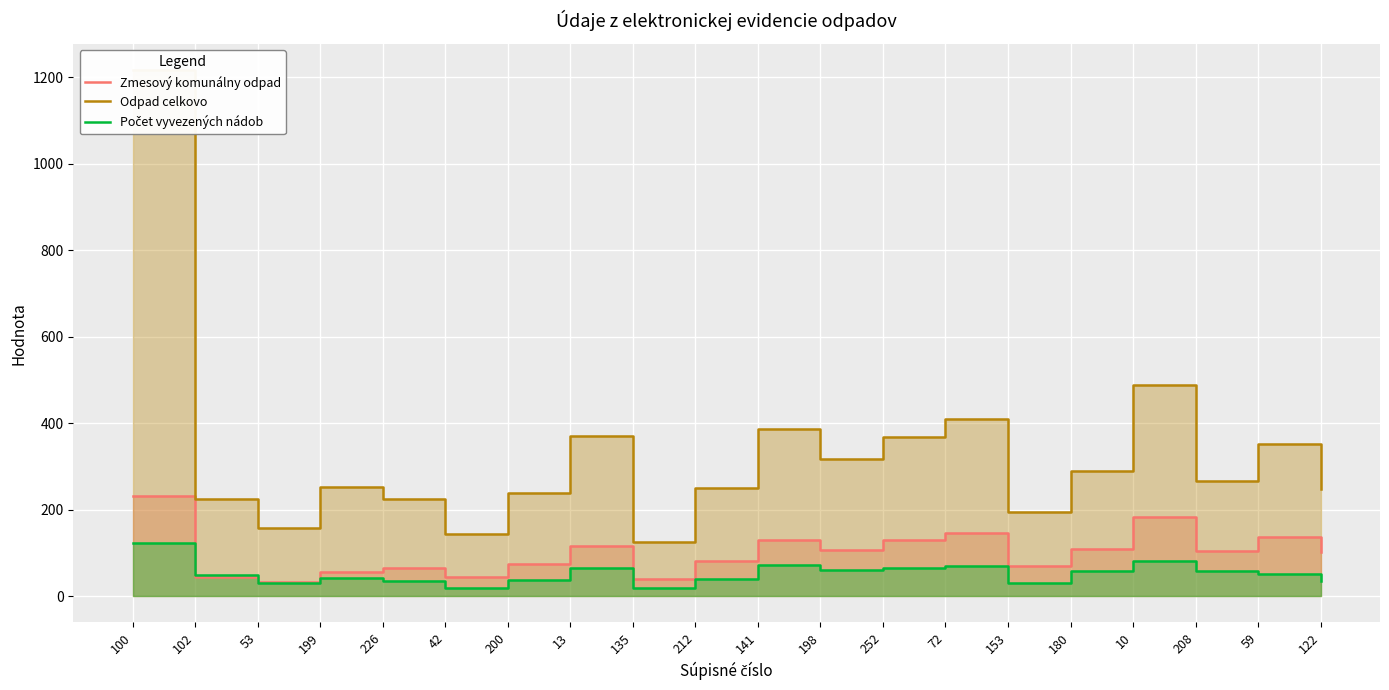

At how many categories does at least one series exceed 550?

1